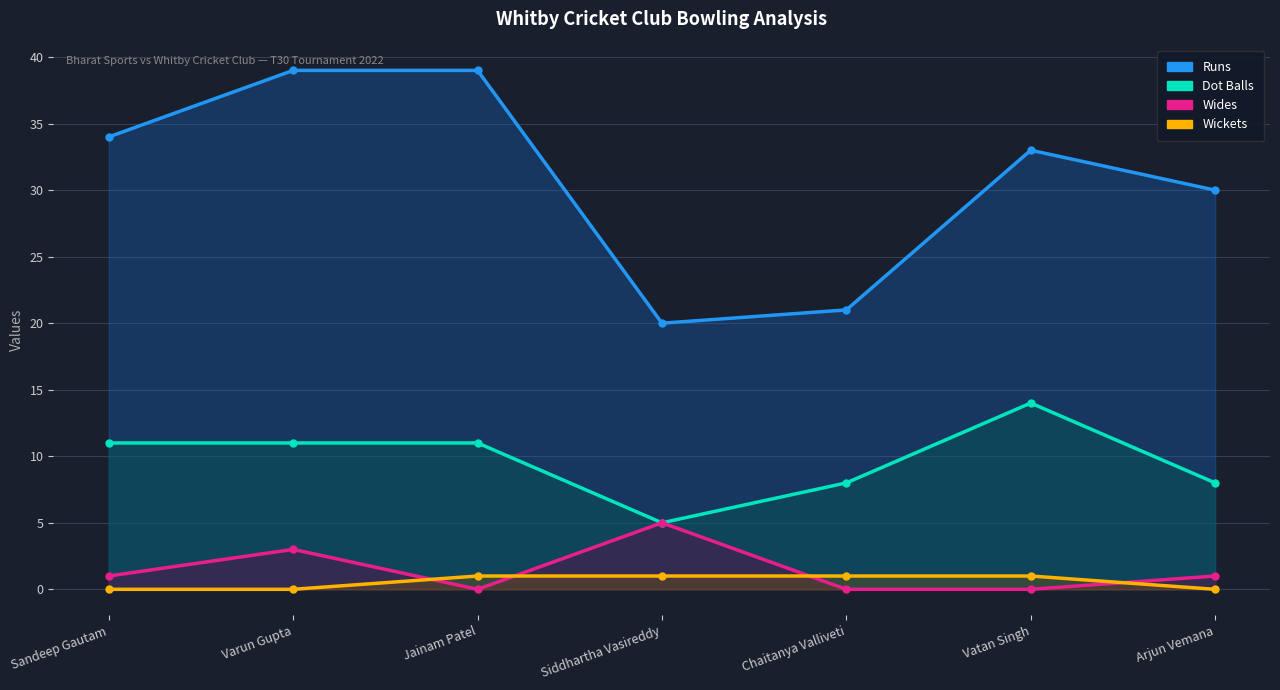

True or false: Wickets has more than 2 points higher than both neighbors.

False